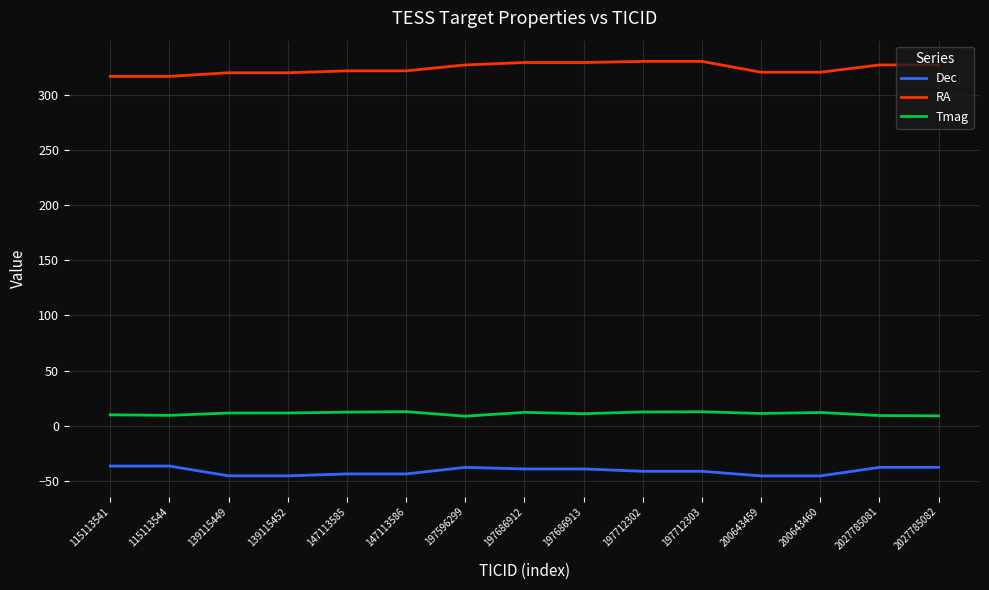

What is the maximum value for Tmag?

12.8